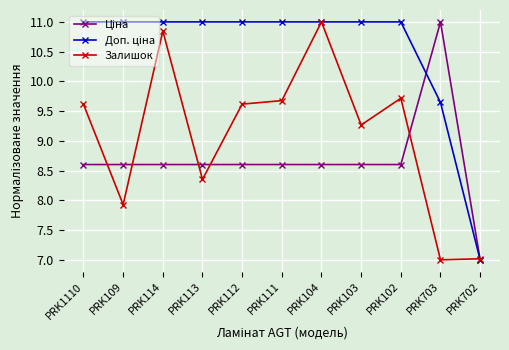

How many lines are shown in the chart?

3